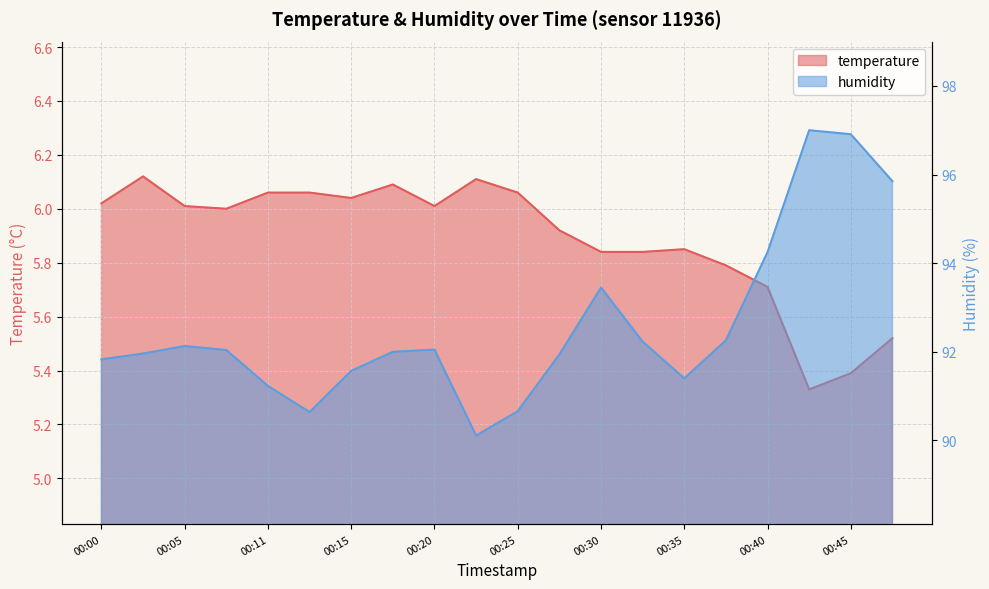

The value of humidity at 00:40 is 94.2. True or false?

True